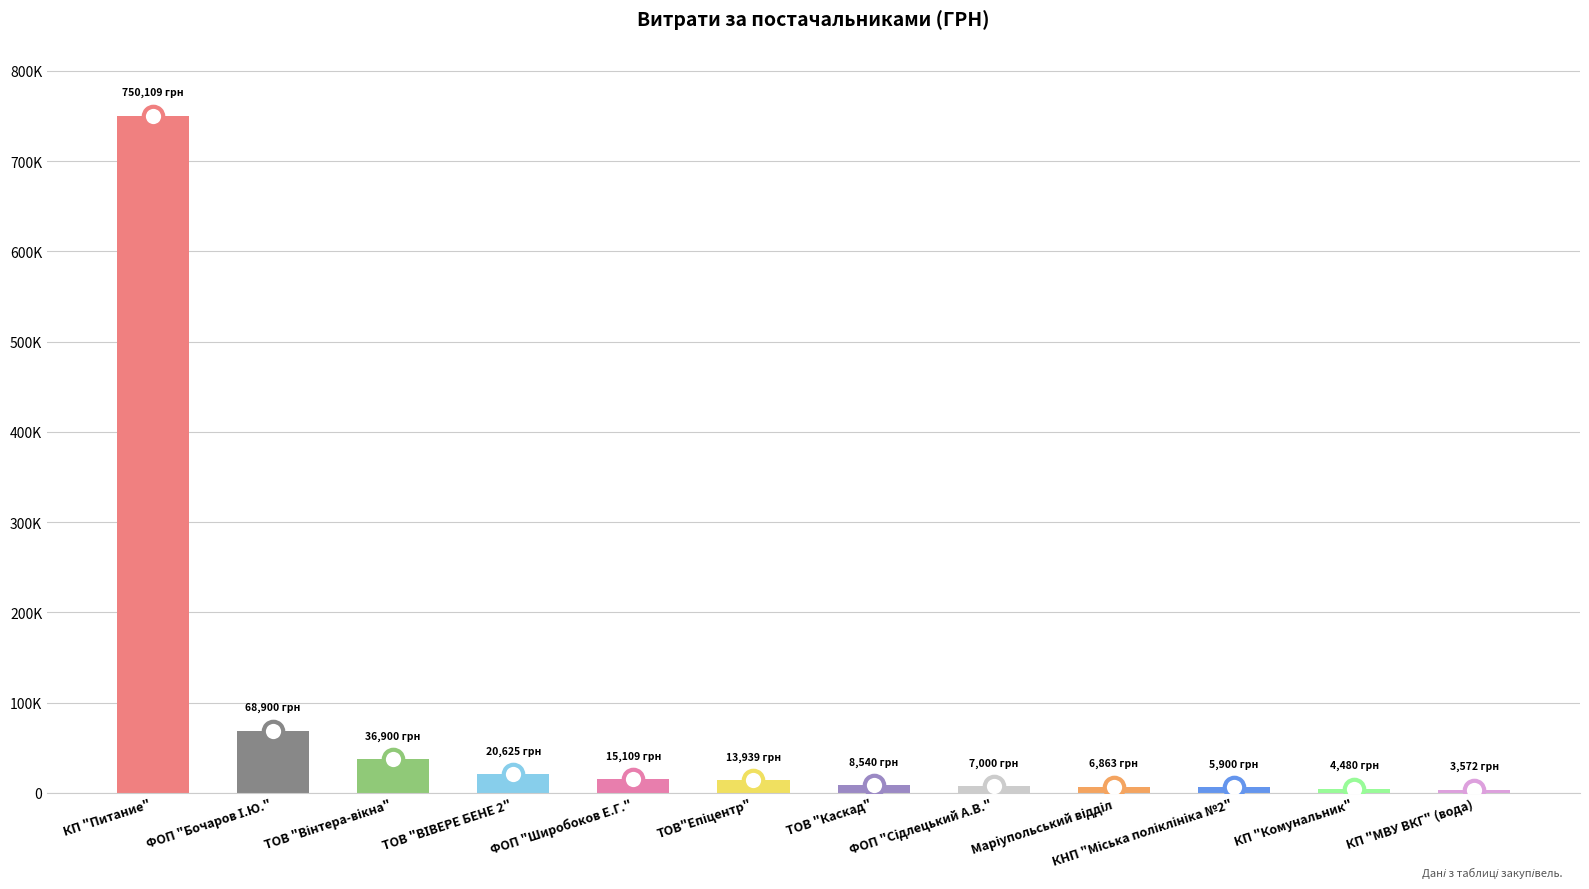

What position from the left is ТОВ "ВІВЕРЕ БЕНЕ 2"?

4